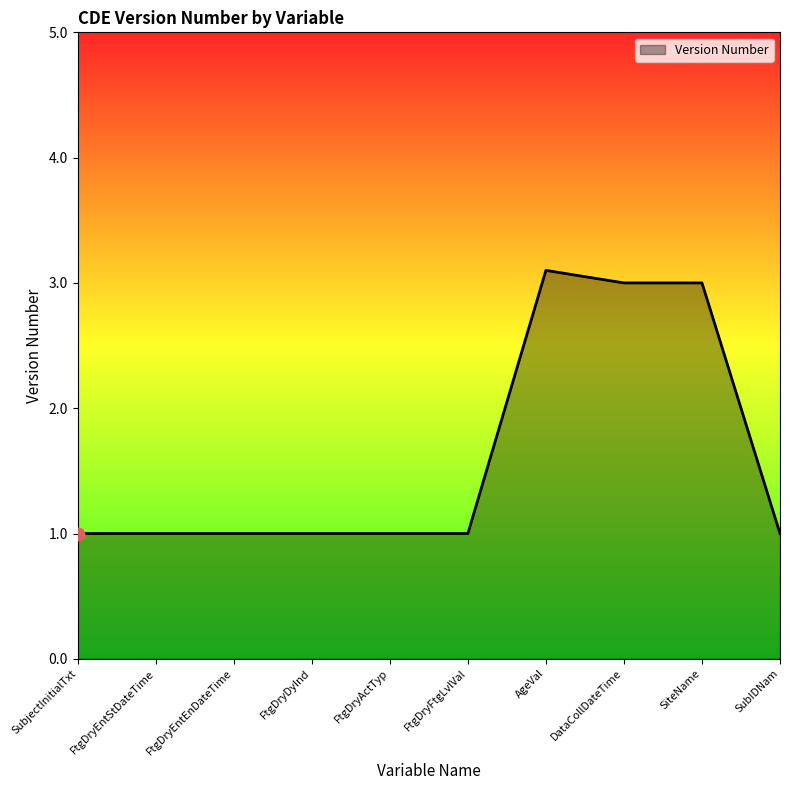

What is the change in value from FtgDryEntEnDateTime to DataCollDateTime?

+2.0